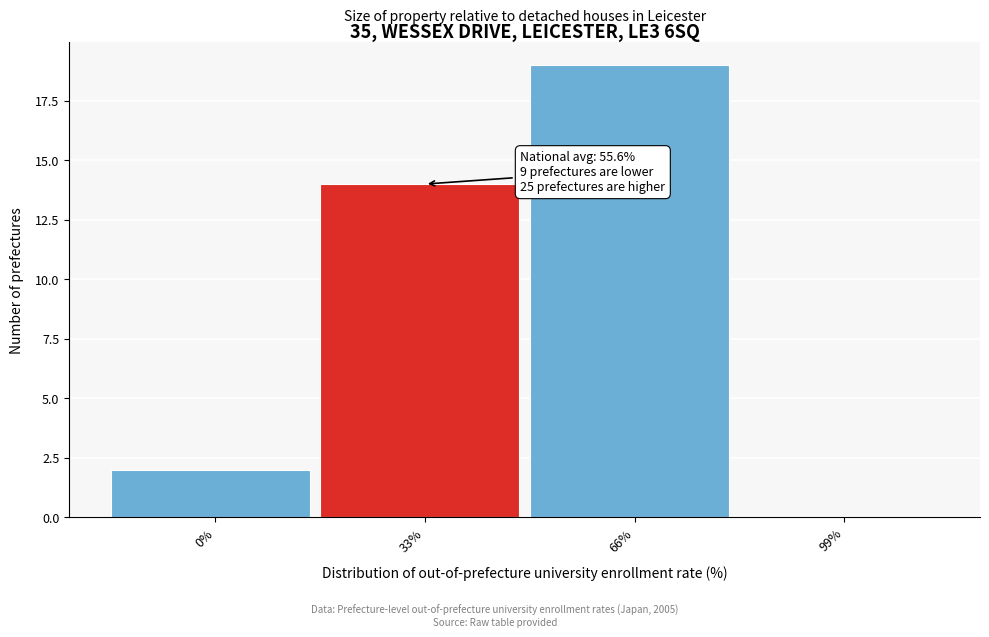

Reading left to right, what are all the values shown in this chart?

0%=2	33%=14	66%=19	99%=0